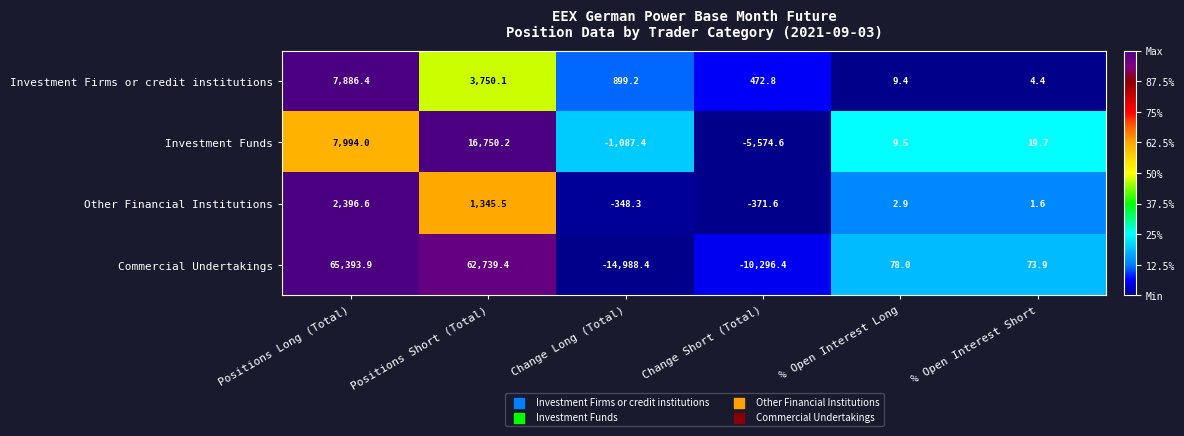

Which label corresponds to the largest value in the chart?

Positions Long (Total)